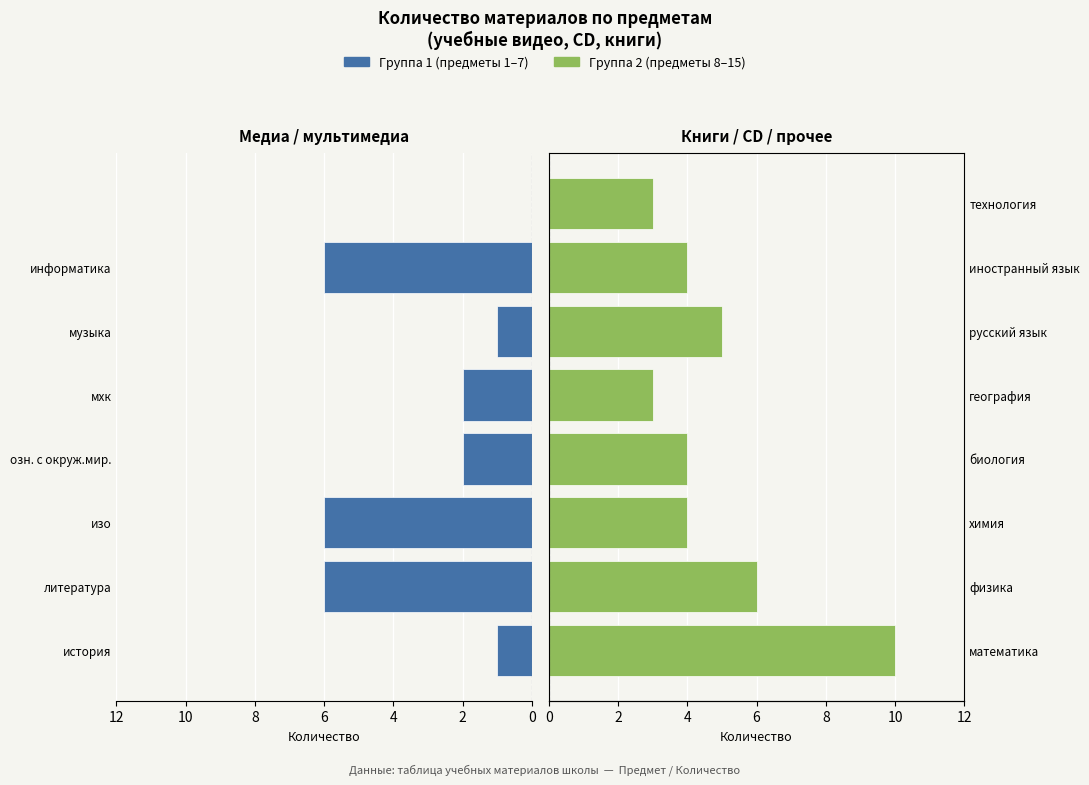

What is the sum of the Группа 2 values at 10 and 7?

8